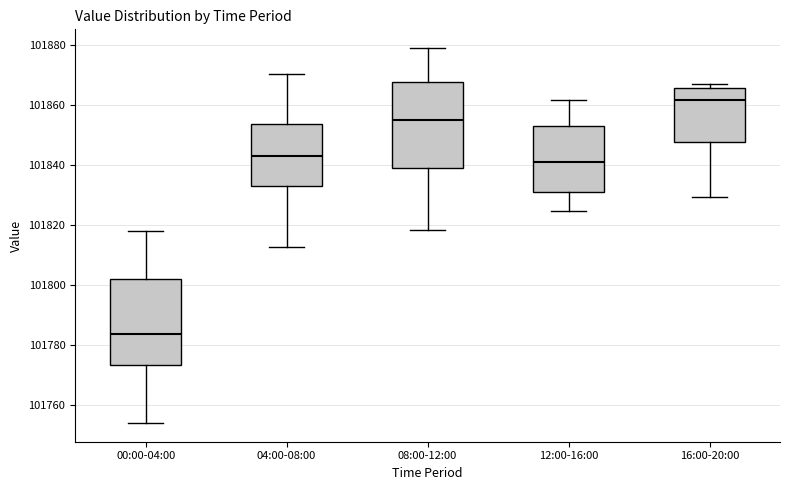

Where does the lower whisker of the box for 08:00-12:00 end on the y-axis? The values are not printed on the chart, so give them approximately, as read against the axis.

101818